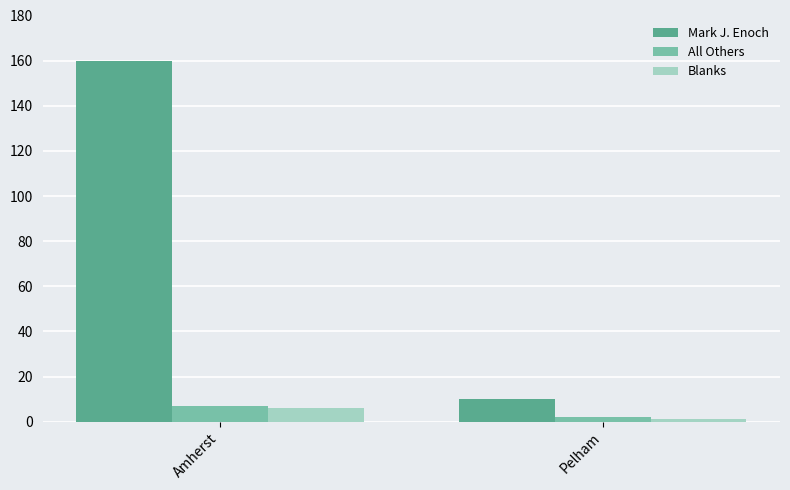

What is the difference between the maximum and minimum values in the Blanks series?

5